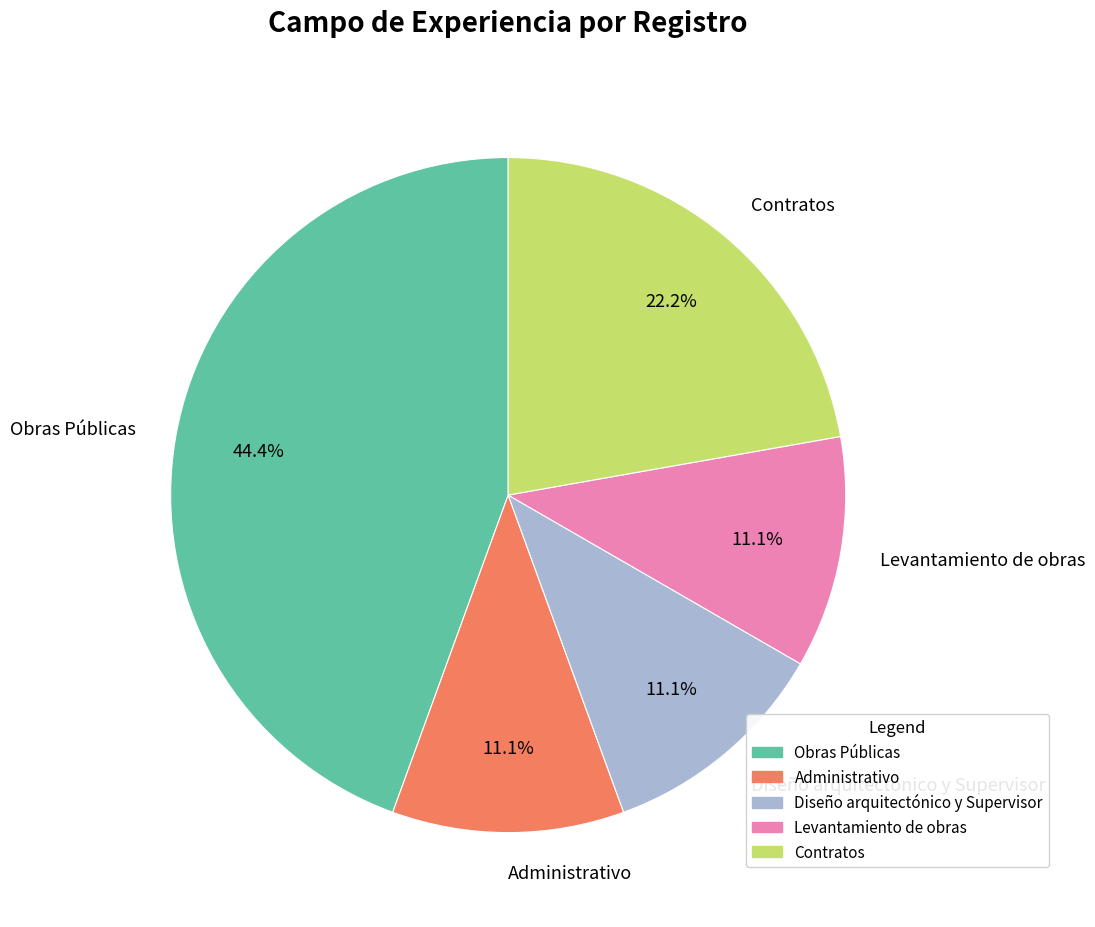

How many slices are in this pie chart?

5